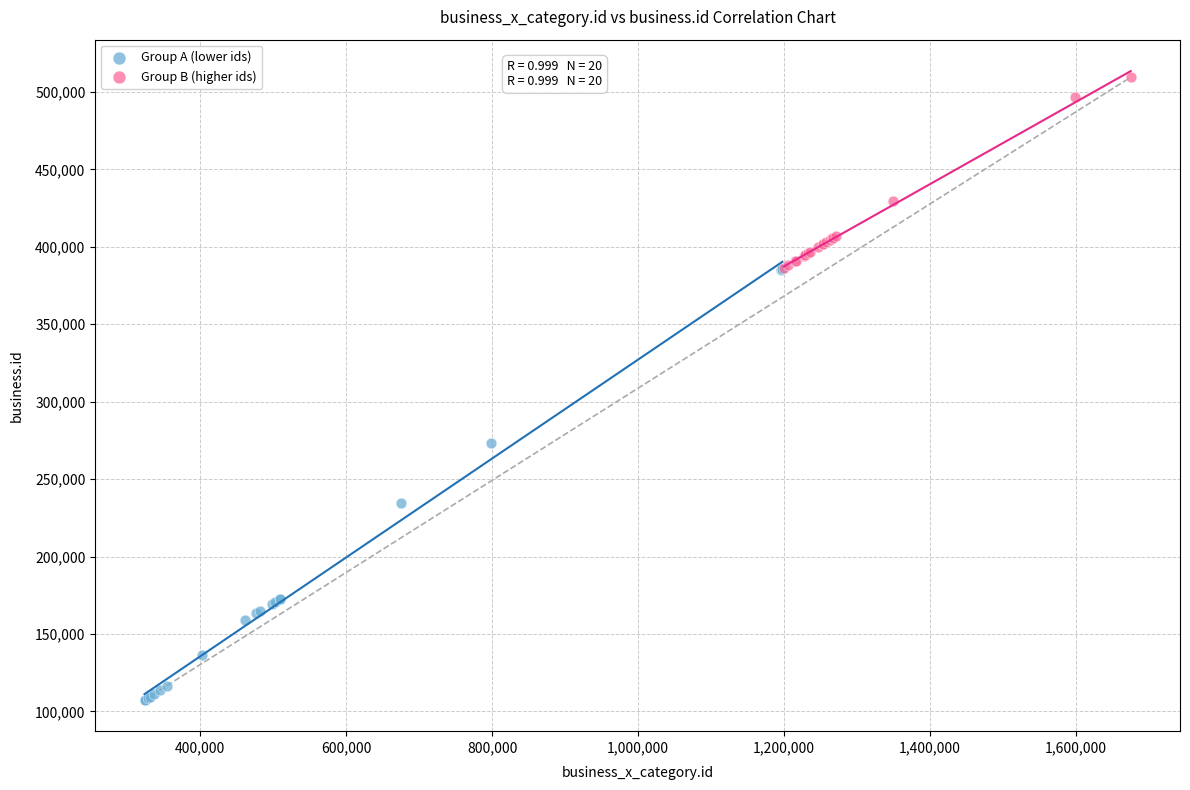

Which series contains the lowest Y value?

Group A (lower ids)